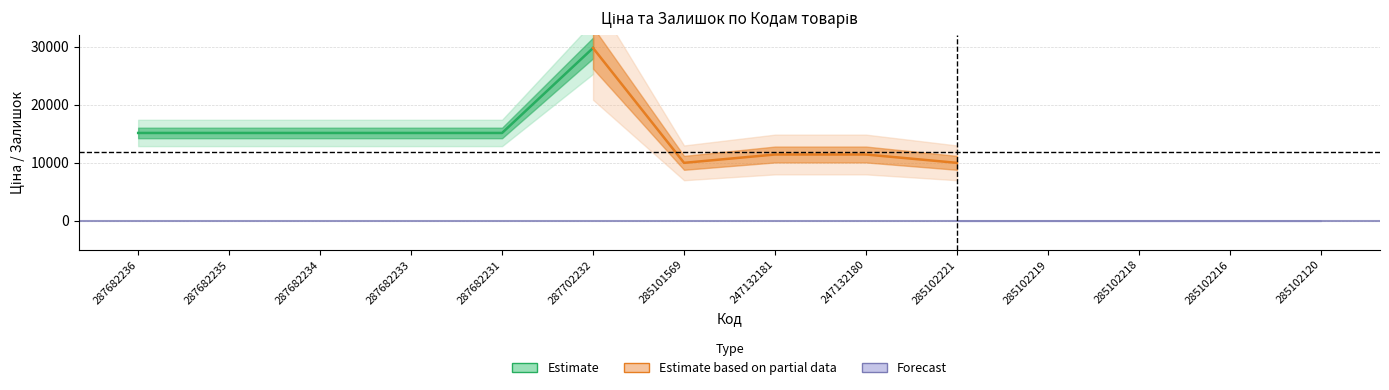

At how many categories does at least one series exceed 21115?

1